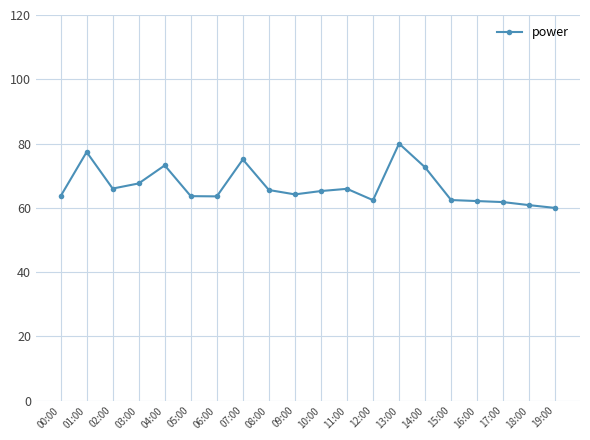

The chart shows a value of 65.2 at 10:00. True or false?

True